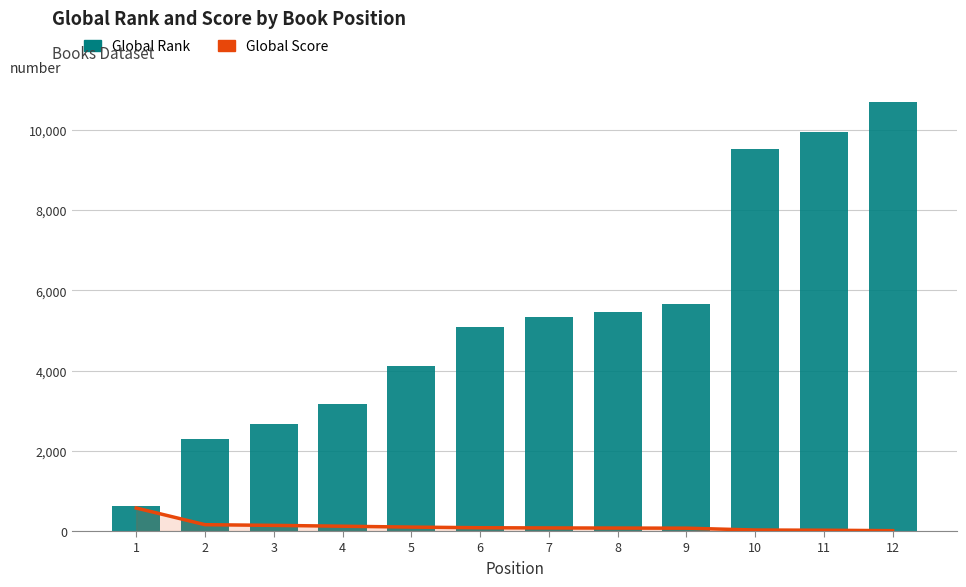

List the labels in order of Global Rank value, smallest first.

1, 2, 3, 4, 5, 6, 7, 8, 9, 10, 11, 12